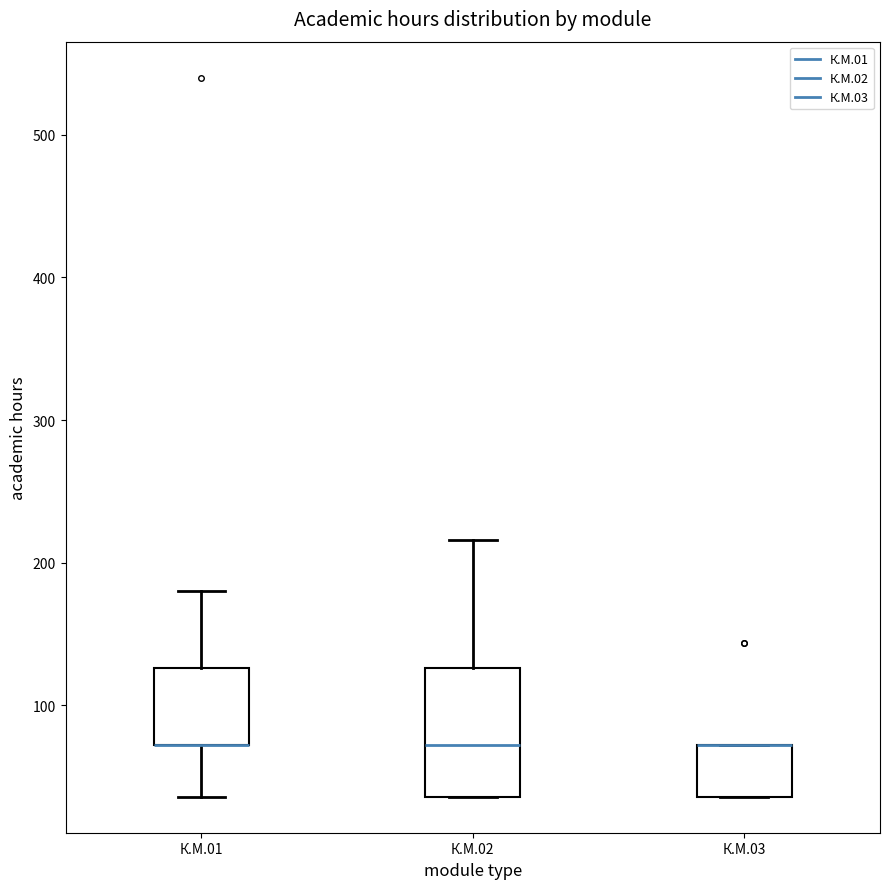

Reading left to right, transcribe this box plot: for each box, give where its median line is, the range the box spans, and where its two whiskers end, as read against the y-axis. The values are not printed on the chart, so give them approximately, as read against the axis.

К.М.01: median 70 (drawn on the box's lower edge), box 70 to 130, whiskers 40 to 180
К.М.02: median 70, box 40 to 130, whiskers 40 to 220
К.М.03: median 70 (drawn on the box's upper edge), box 40 to 70, whiskers 40 to 70